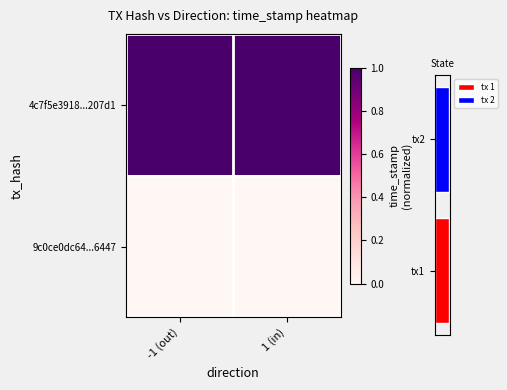

Rank the categories by 9c0ce0dc64...6447 value from highest to lowest.

-1 (out), 1 (in)